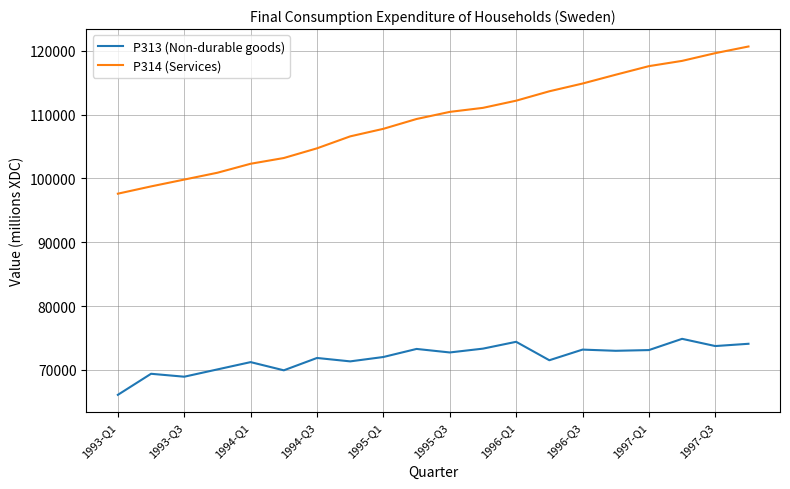

What is the minimum value shown in the chart?

66091